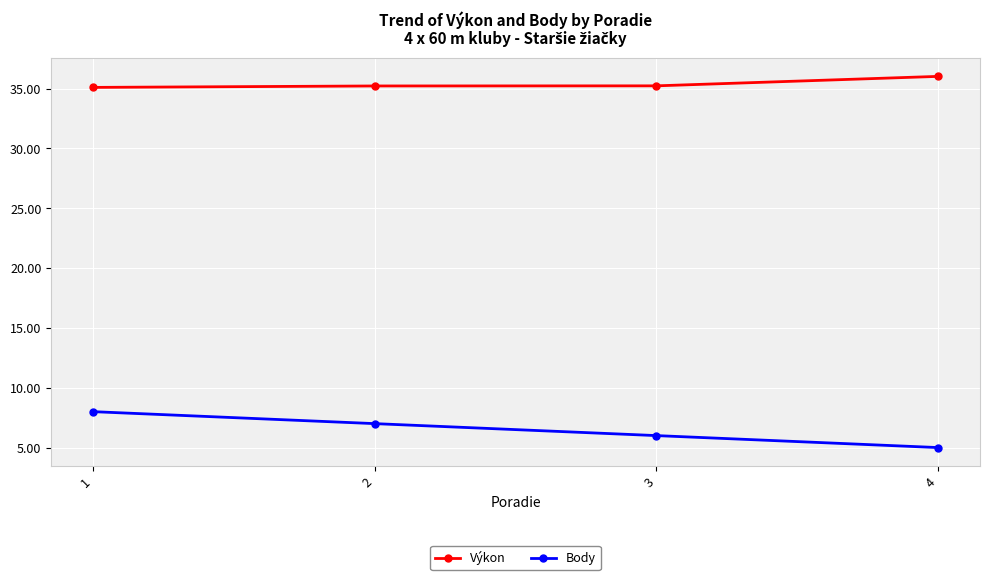

True or false: Výkon and Body cross at least once.

False